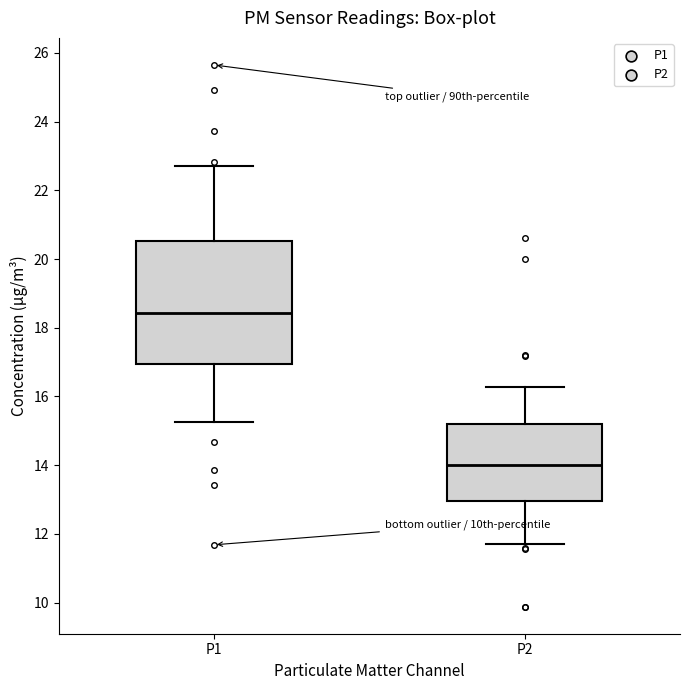

Which box's median line is the highest?

P1